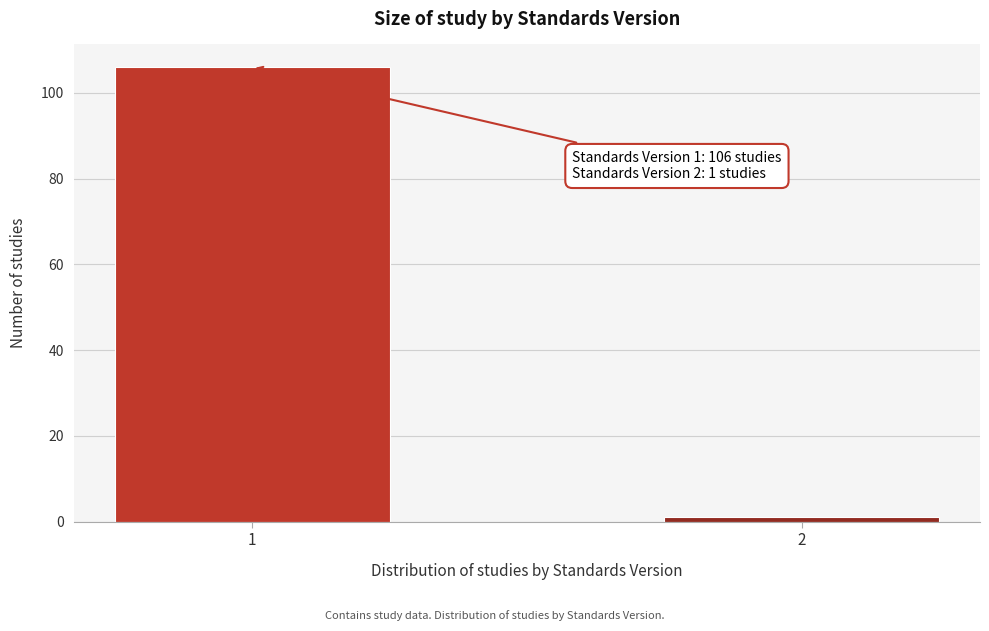

Reading left to right, list all the values displayed in this chart.

106	1